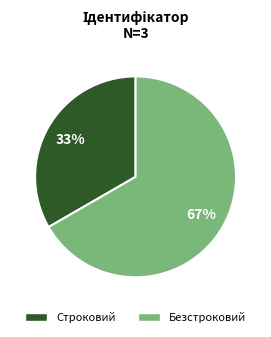

To the nearest percent, what percentage of the pie is Строковий?

33%